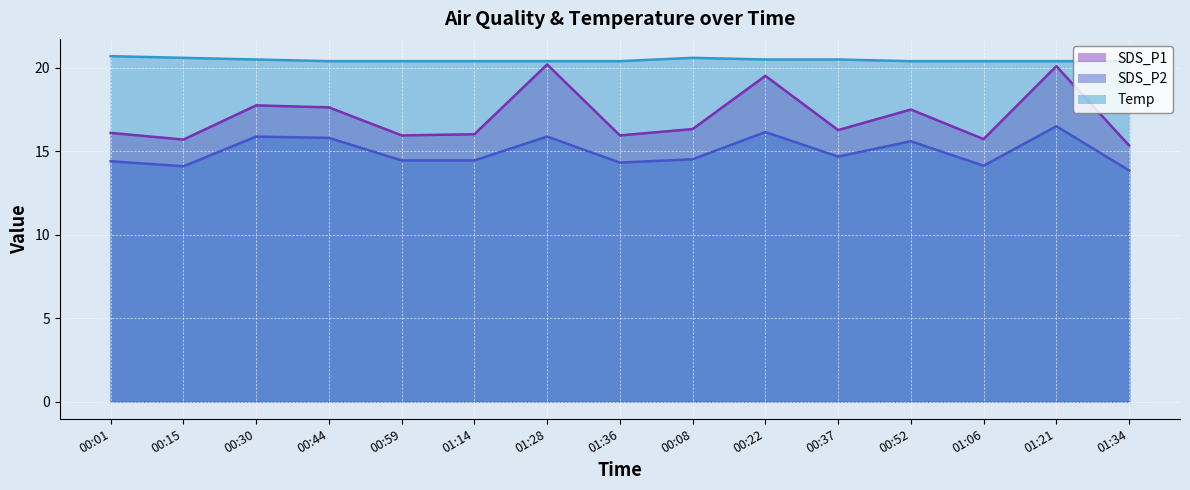

Reading left to right, what are all the values shown in this chart?

SDS_P1: 00:01=16.1	00:15=15.7	00:30=17.8	00:44=17.6	00:59=15.9	01:14=16.0	01:28=20.2	01:36=15.9	00:08=16.3	00:22=19.5	00:37=16.3	00:52=17.5	01:06=15.7	01:21=20.1	01:34=15.3
SDS_P2: 00:01=14.4	00:15=14.1	00:30=15.9	00:44=15.8	00:59=14.4	01:14=14.4	01:28=15.9	01:36=14.3	00:08=14.5	00:22=16.1	00:37=14.7	00:52=15.6	01:06=14.1	01:21=16.5	01:34=13.8
Temp: 00:01=20.7	00:15=20.6	00:30=20.5	00:44=20.4	00:59=20.4	01:14=20.4	01:28=20.4	01:36=20.4	00:08=20.6	00:22=20.5	00:37=20.5	00:52=20.4	01:06=20.4	01:21=20.4	01:34=20.4